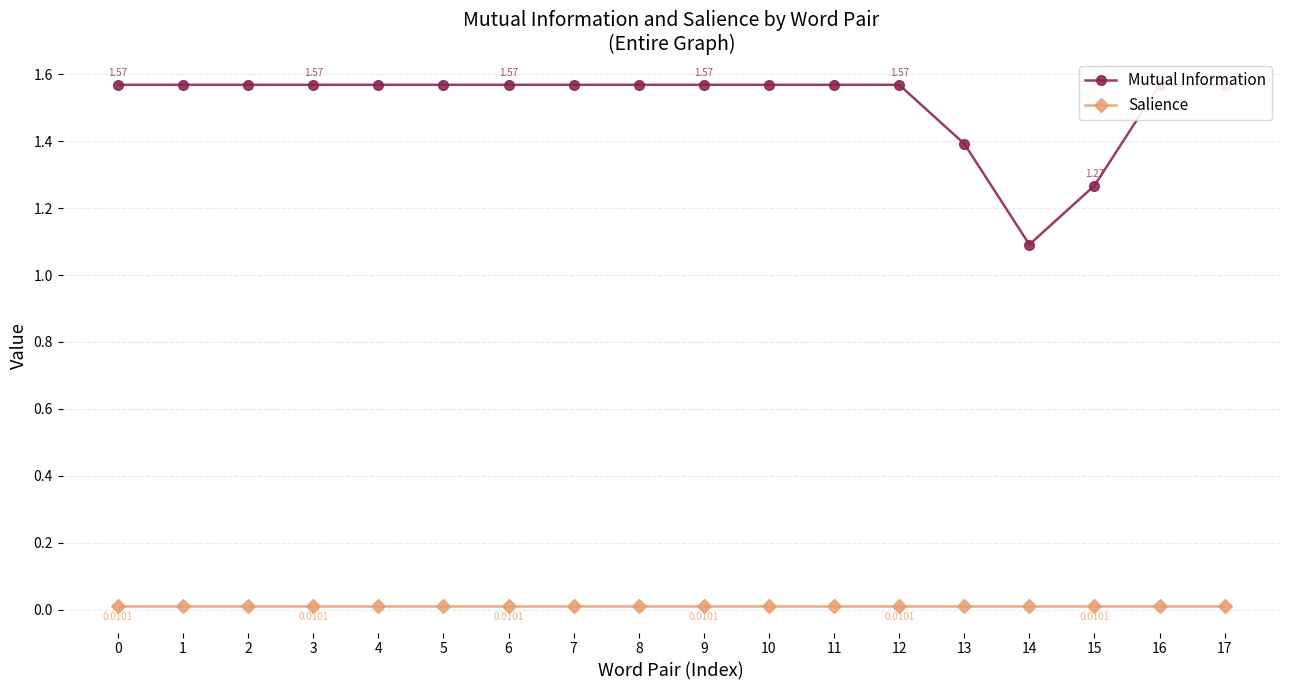

Which has a higher value, 9 or 17?

9